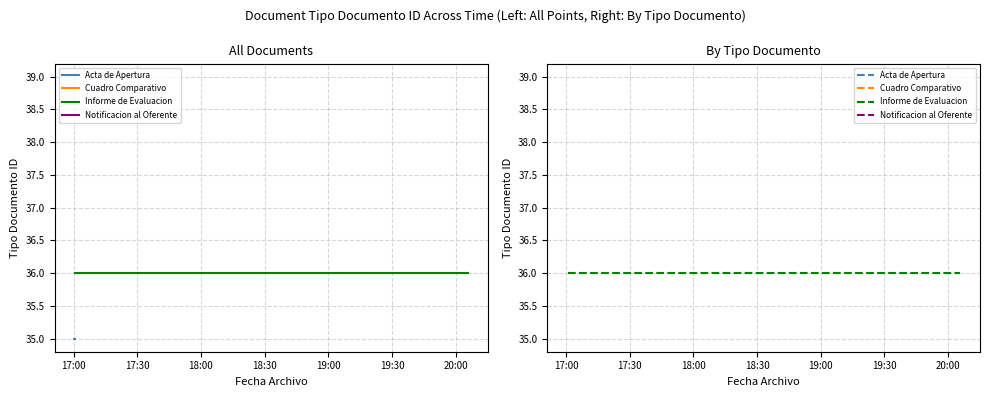

What is the average value?

37